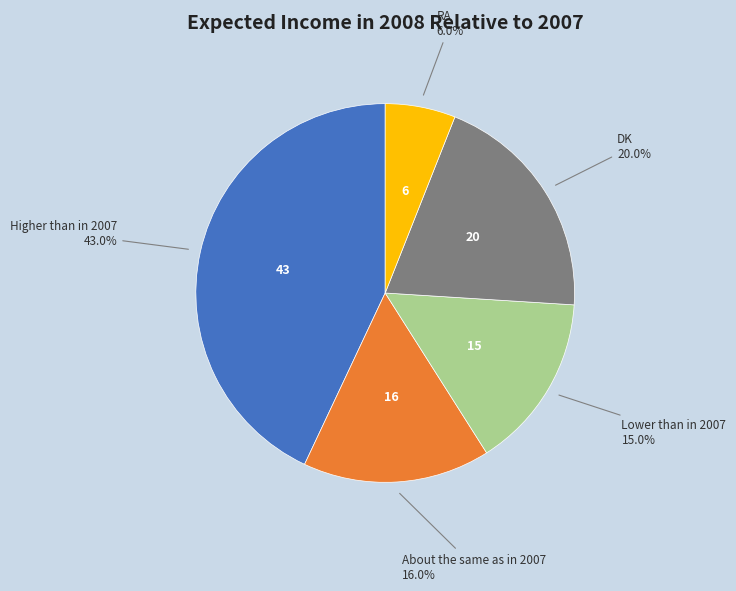

To the nearest percent, what is the combined percentage of RA and Higher than in 2007?

49%